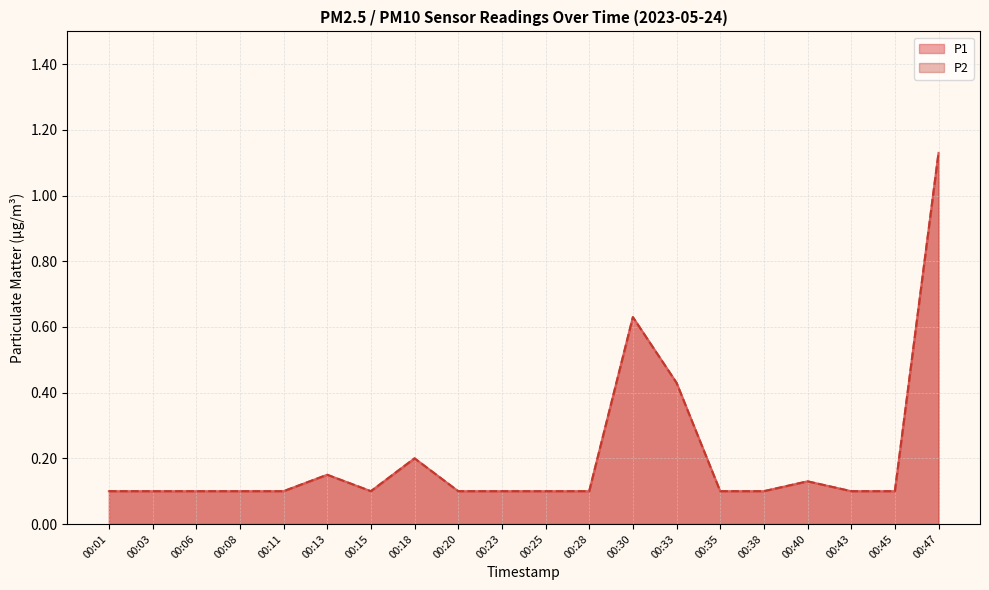

Reading left to right, transcribe all the data shown in this chart.

P1: 00:01=0.1	00:03=0.1	00:06=0.1	00:08=0.1	00:11=0.1	00:13=0.1	00:15=0.1	00:18=0.2	00:20=0.1	00:23=0.1	00:25=0.1	00:28=0.1	00:30=0.6	00:33=0.4	00:35=0.1	00:38=0.1	00:40=0.1	00:43=0.1	00:45=0.1	00:47=1.1
P2: 00:01=0.1	00:03=0.1	00:06=0.1	00:08=0.1	00:11=0.1	00:13=0.1	00:15=0.1	00:18=0.2	00:20=0.1	00:23=0.1	00:25=0.1	00:28=0.1	00:30=0.6	00:33=0.4	00:35=0.1	00:38=0.1	00:40=0.1	00:43=0.1	00:45=0.1	00:47=1.1